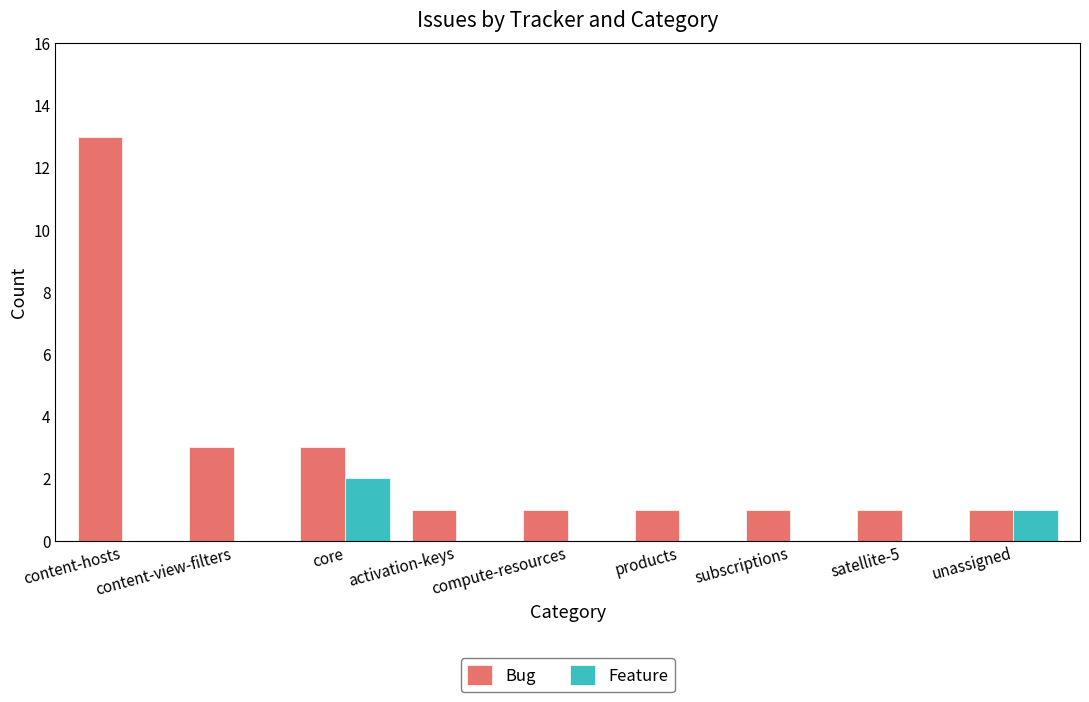

The Feature series shows 1 at content-view-filters. True or false?

False